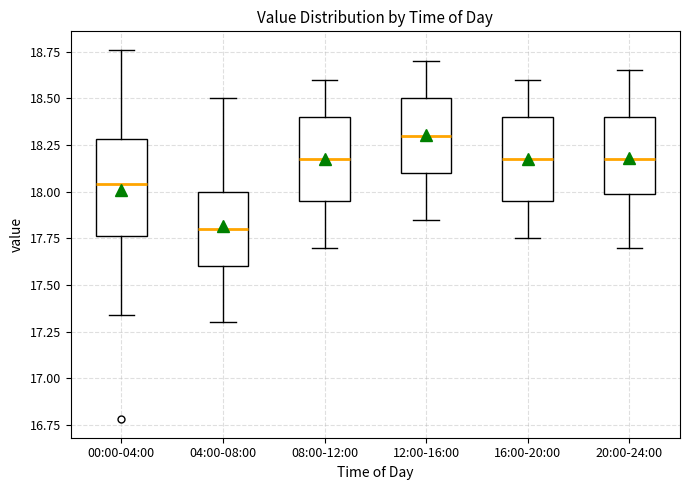

Reading left to right, transcribe this box plot: for each box, give where its median line is, the range the box spans, and where its two whiskers end, as read against the y-axis. The values are not printed on the chart, so give them approximately, as read against the axis.

00:00-04:00: median 18.05, box 17.75 to 18.30, whiskers 17.35 to 18.75
04:00-08:00: median 17.80, box 17.60 to 18.00, whiskers 17.30 to 18.50
08:00-12:00: median 18.20, box 17.95 to 18.40, whiskers 17.70 to 18.60
12:00-16:00: median 18.30, box 18.10 to 18.50, whiskers 17.85 to 18.70
16:00-20:00: median 18.20, box 17.95 to 18.40, whiskers 17.75 to 18.60
20:00-24:00: median 18.20, box 18.00 to 18.40, whiskers 17.70 to 18.65